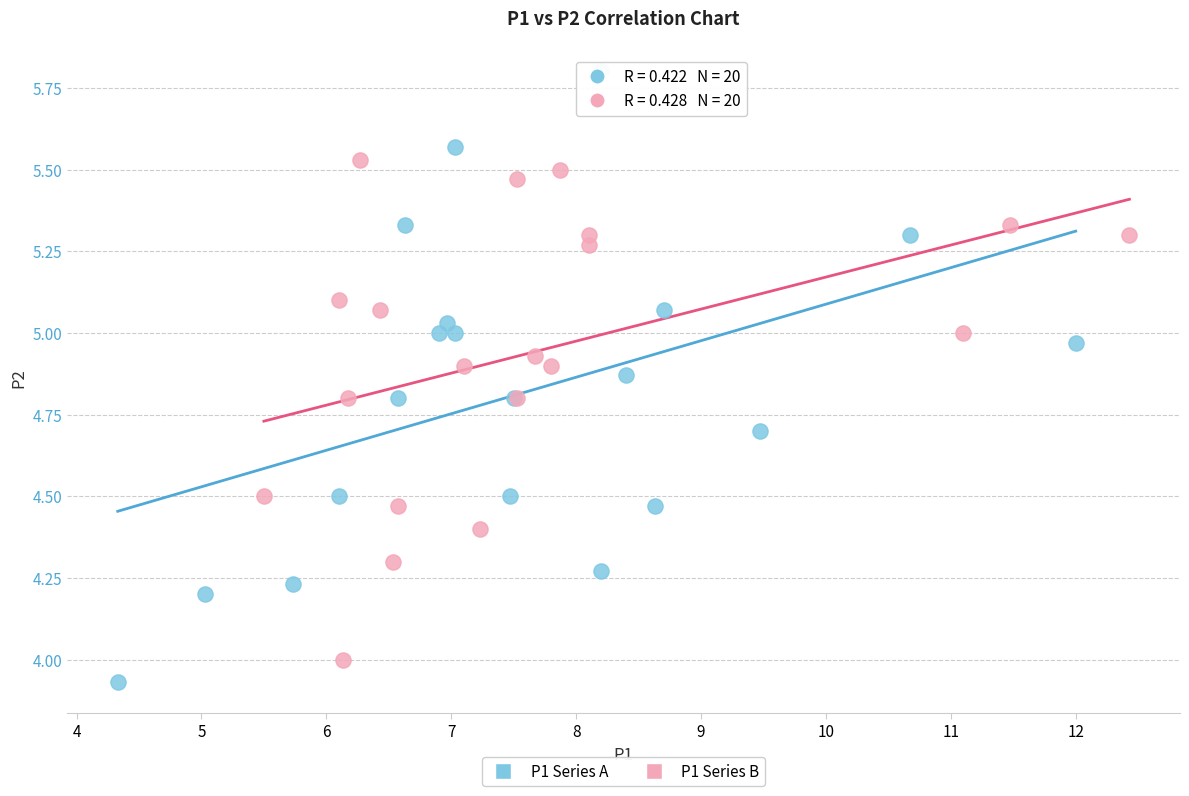

Which series contains the highest Y value?

P1 Series A